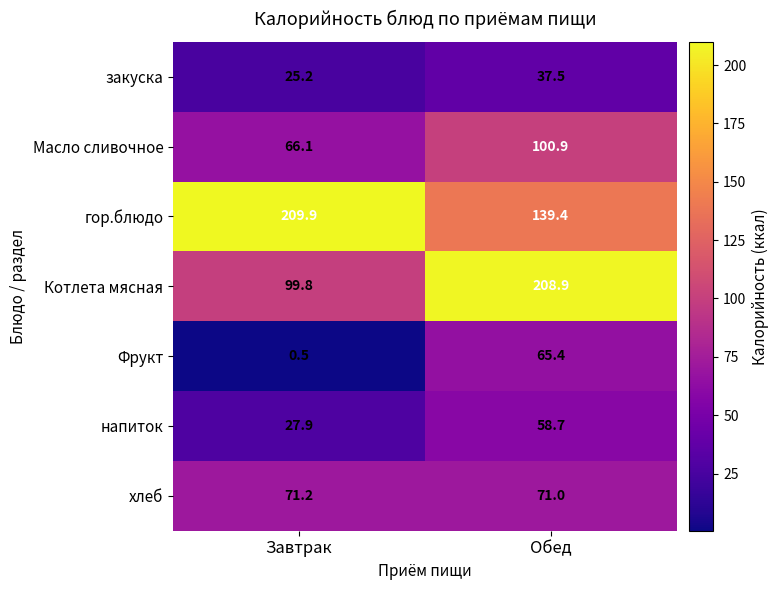

Reading right to left, transcribe all the data shown in this chart.

закуска: Обед=37.5	Завтрак=25.2
Масло сливочное: Обед=100.9	Завтрак=66.1
гор.блюдо: Обед=139.4	Завтрак=209.9
Котлета мясная: Обед=208.9	Завтрак=99.8
Фрукт: Обед=65.4	Завтрак=0.5
напиток: Обед=58.7	Завтрак=27.9
хлеб: Обед=71.0	Завтрак=71.2